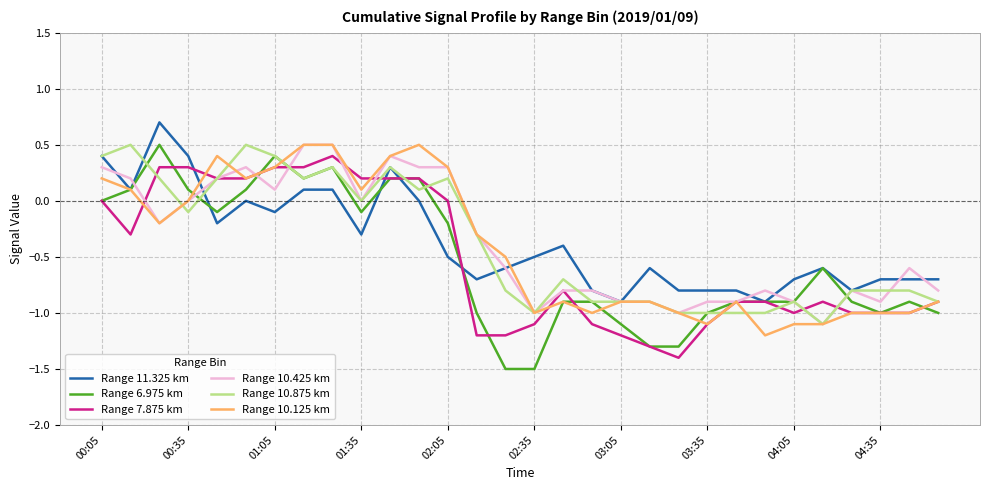

How many lines are shown in the chart?

6